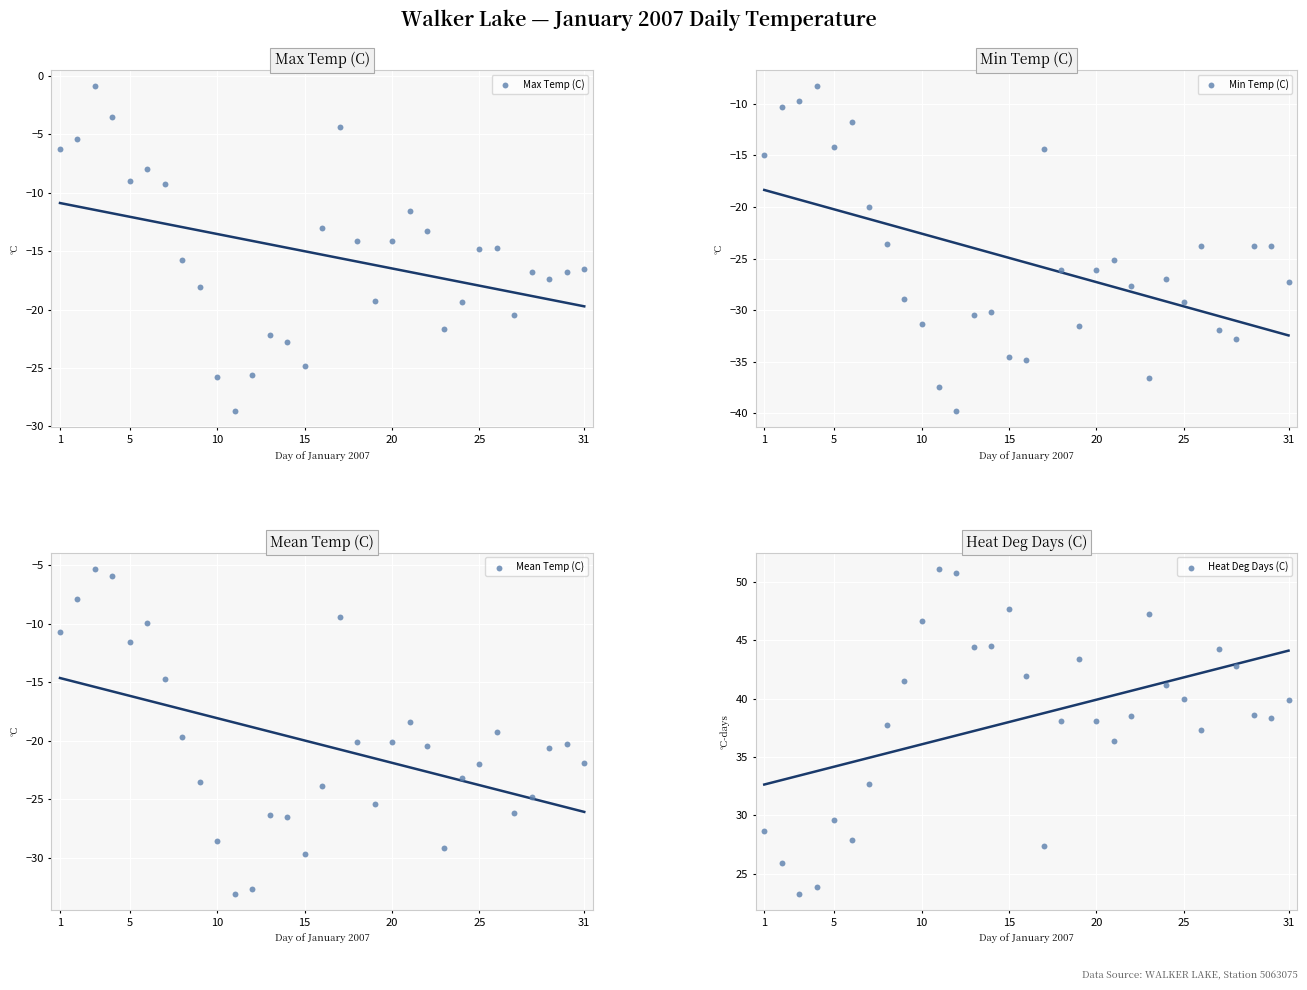

Is the value of Max Temp (C) at 25 greater than the value of Heat Deg Days (C) at 26?

No